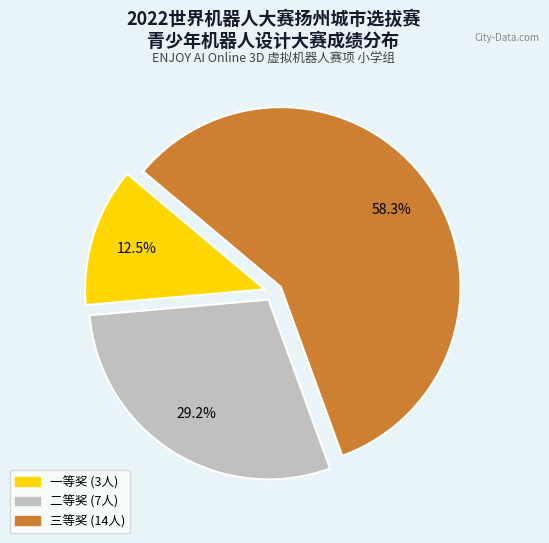

Which slice is the largest?

三等奖